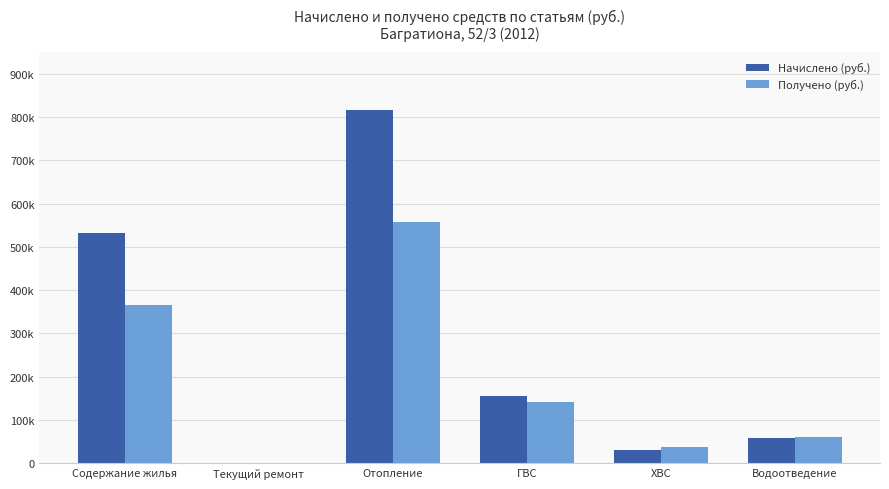

Which category has the highest value in the Начислено (руб.) series?

Отопление